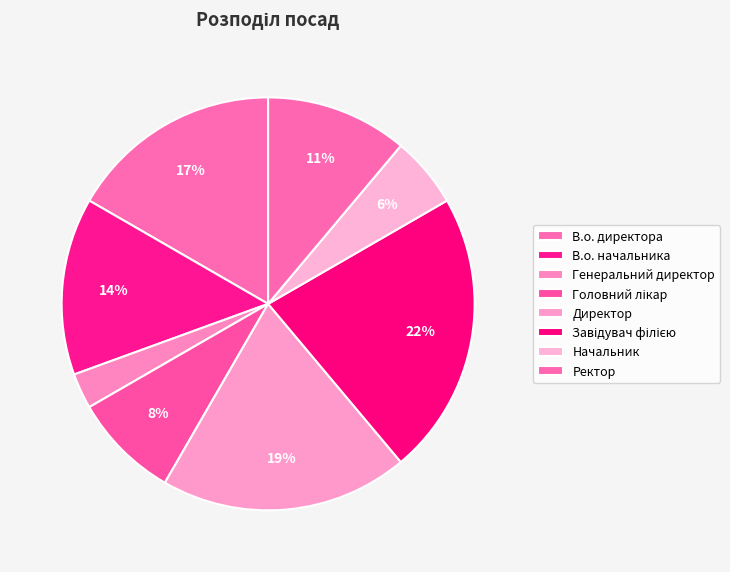

To the nearest percent, what is the combined percentage of В.о. начальника and Ректор?

25%